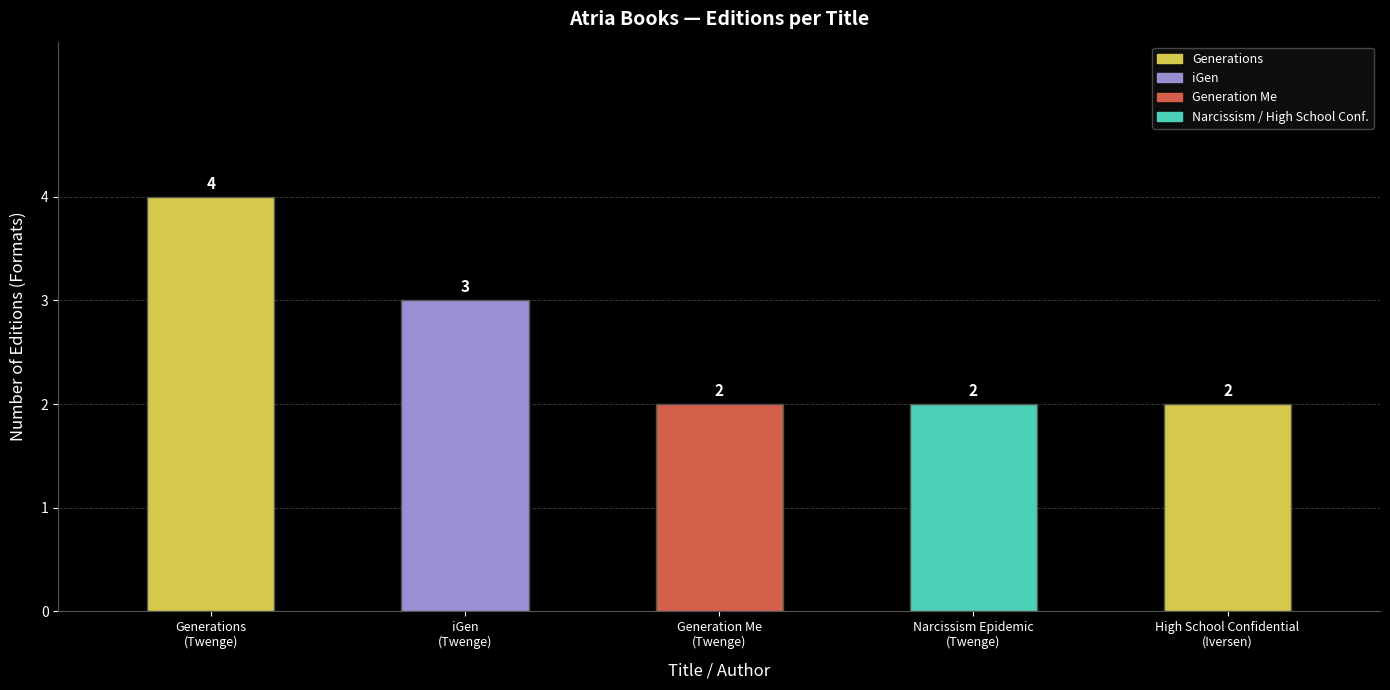

What is the average value?

3